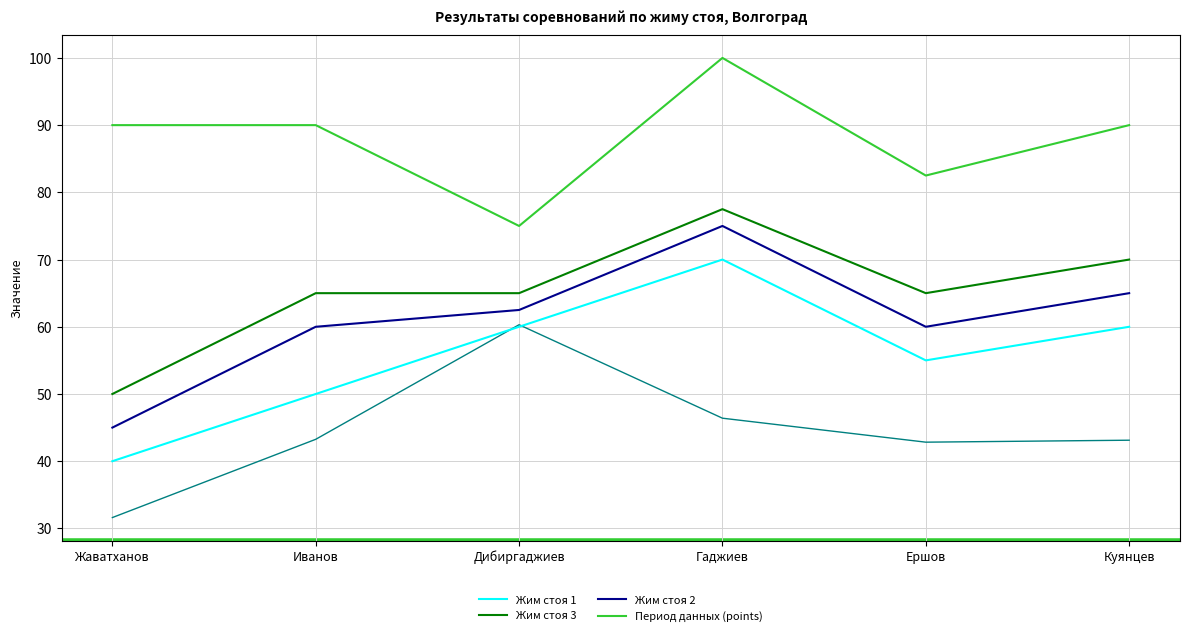

What position from the left is Гаджиев?

4